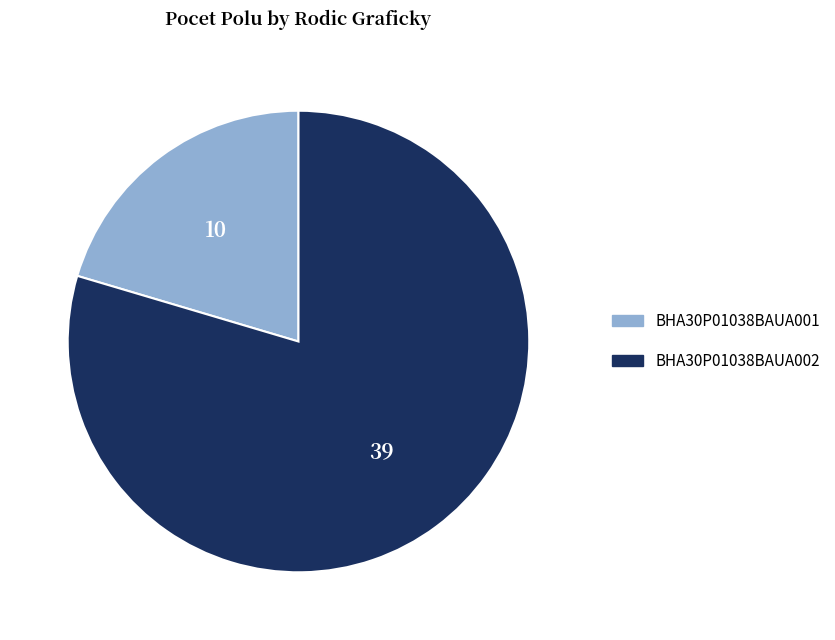

Is there any slice that represents more than half of the pie?

Yes